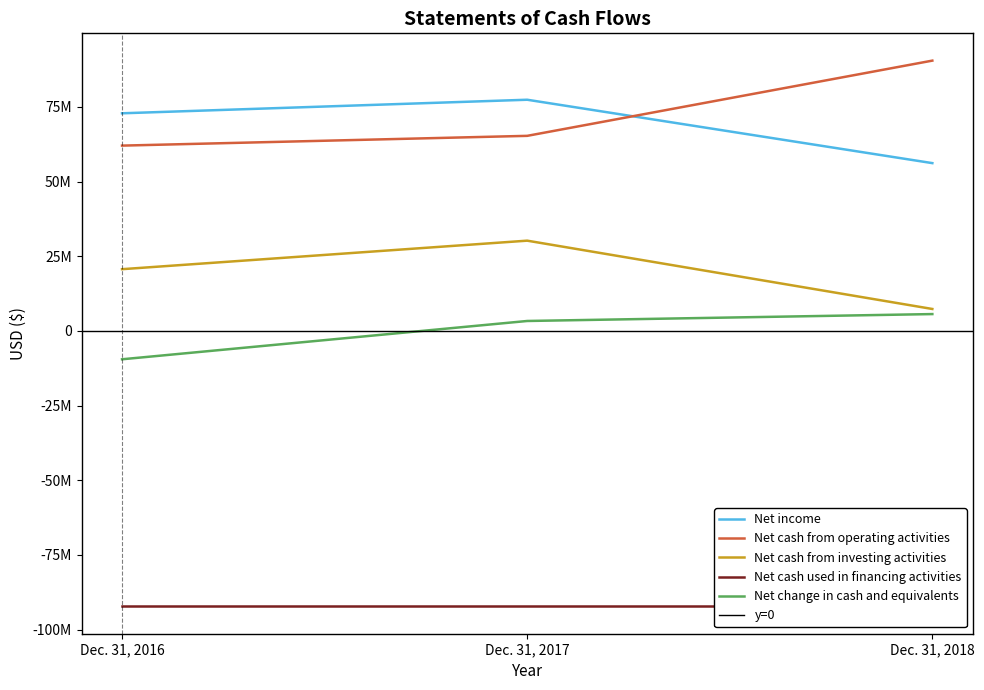

The Net cash from investing activities series shows 28337055 at Dec. 31, 2016. True or false?

False